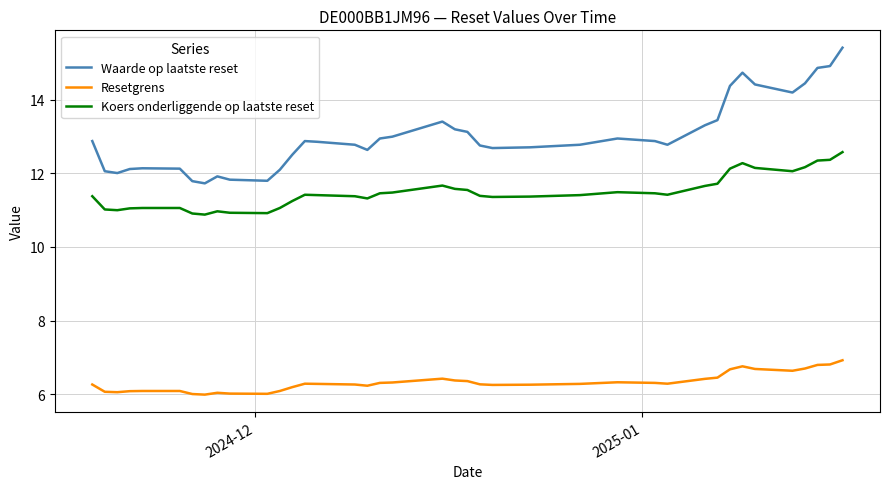

Which series has the widest spread of values?

Waarde op laatste reset